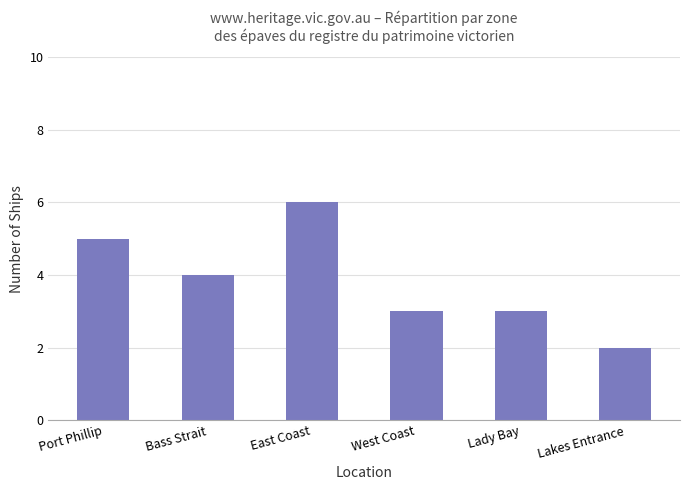

Does the chart contain any negative values?

No